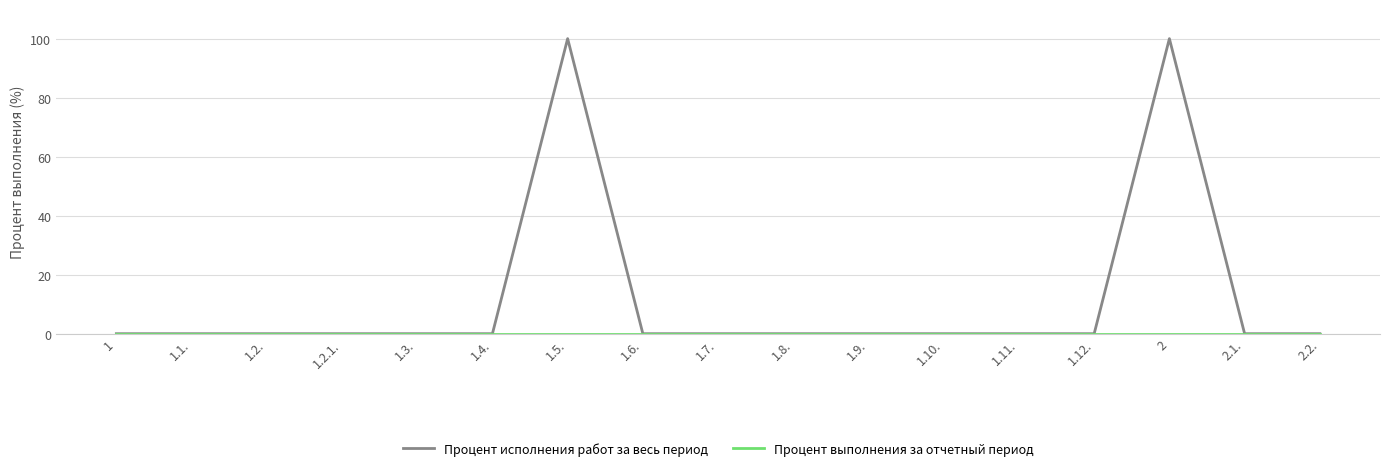

What is the greatest value displayed?

100